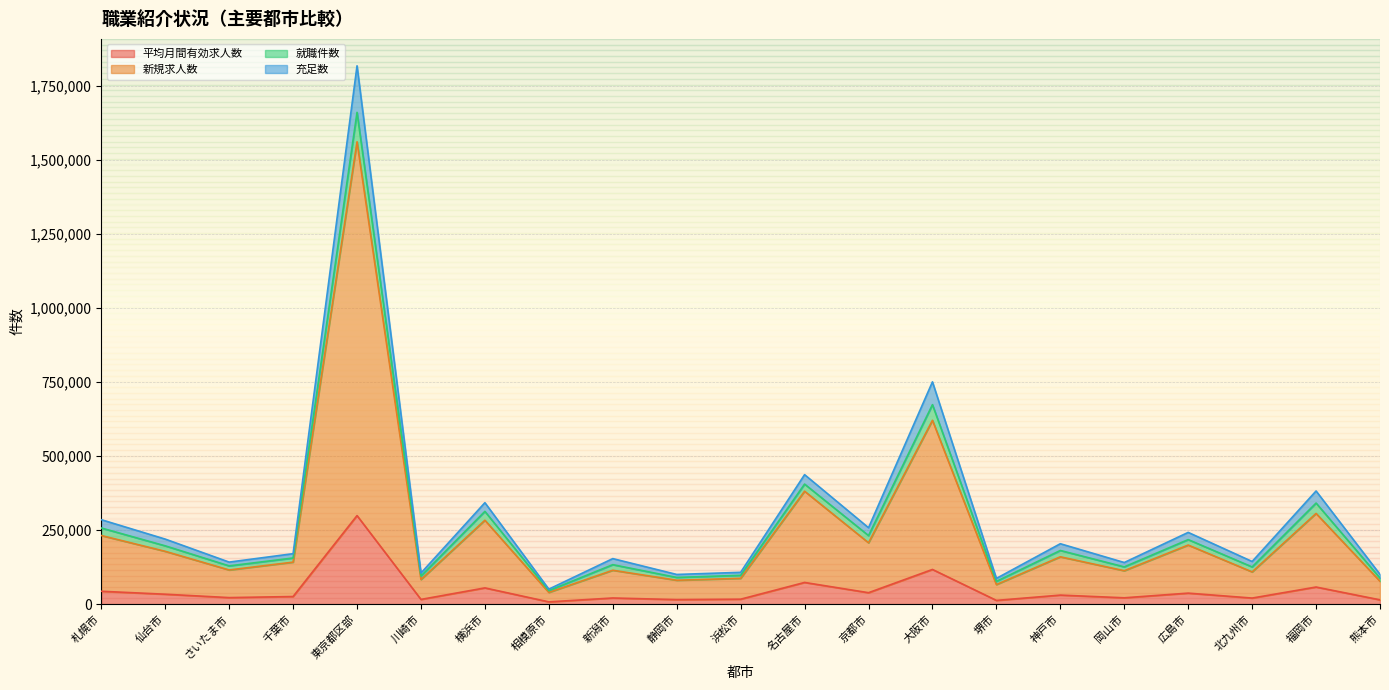

How many lines are shown in the chart?

4